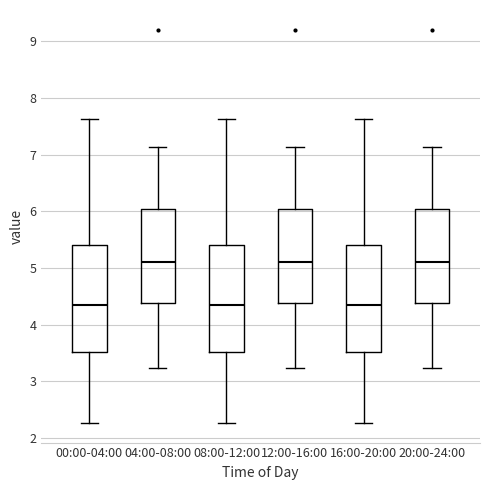

Reading left to right, read every box against the y-axis: the position of its median line, the range the box covers, and the ends of its whiskers. The values are not printed on the chart, so give them approximately, as read against the axis.

00:00-04:00: median 4.4, box 3.5 to 5.4, whiskers 2.3 to 7.6
04:00-08:00: median 5.1, box 4.4 to 6.0, whiskers 3.2 to 7.1
08:00-12:00: median 4.4, box 3.5 to 5.4, whiskers 2.3 to 7.6
12:00-16:00: median 5.1, box 4.4 to 6.0, whiskers 3.2 to 7.1
16:00-20:00: median 4.4, box 3.5 to 5.4, whiskers 2.3 to 7.6
20:00-24:00: median 5.1, box 4.4 to 6.0, whiskers 3.2 to 7.1